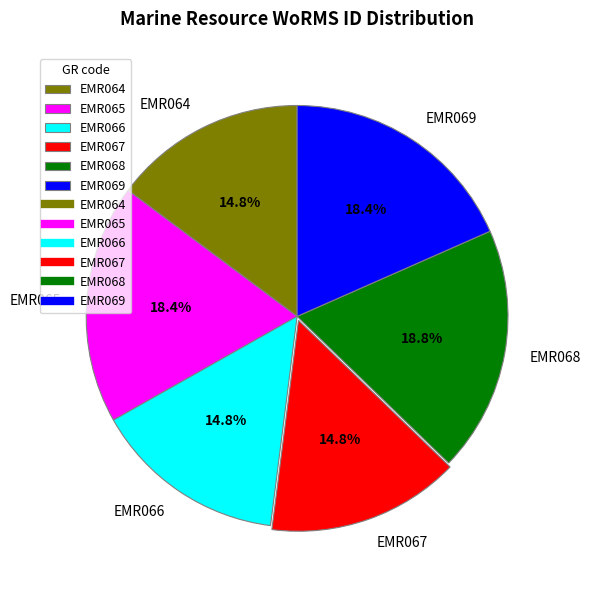

What is the total percentage of EMR065 and EMR069?

36.8%